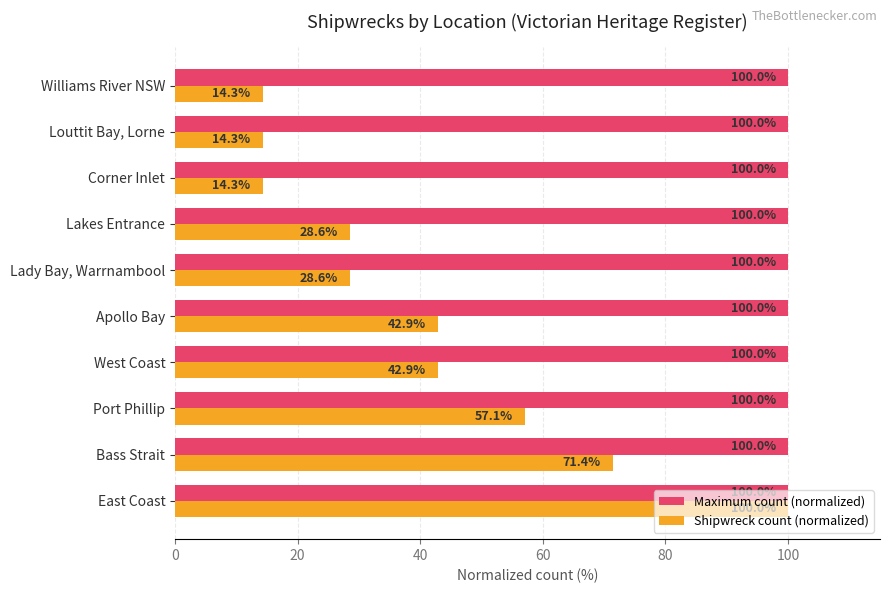

At which label is Shipwreck count (normalized) closest to 57?

Port Phillip